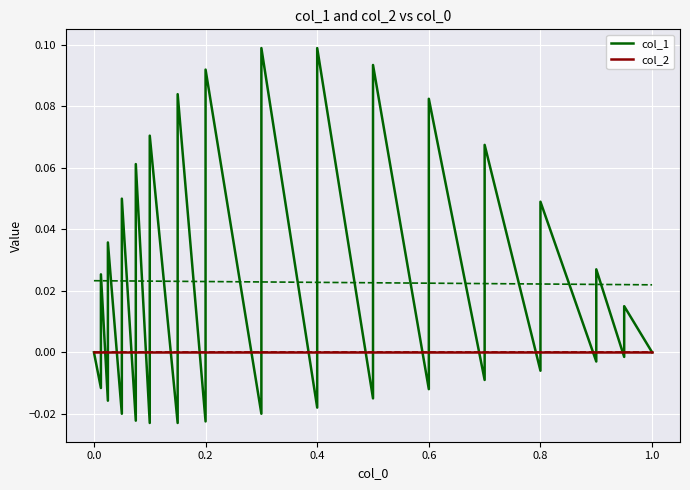

Which series ends up on top after the final intersection of col_2 and col_1?

col_1